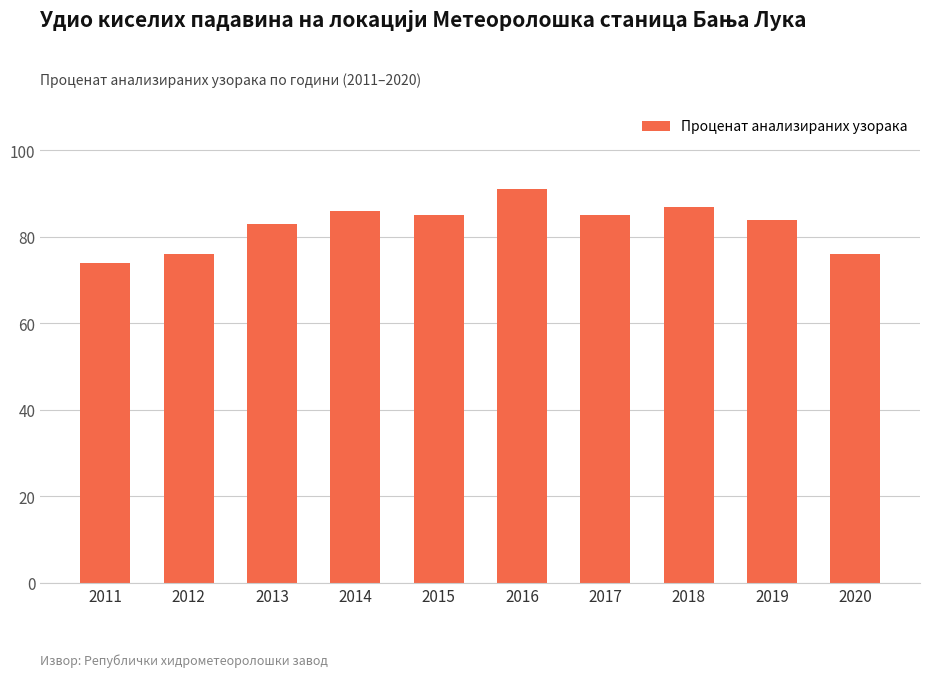

The value at 2014 is 86.0. True or false?

True